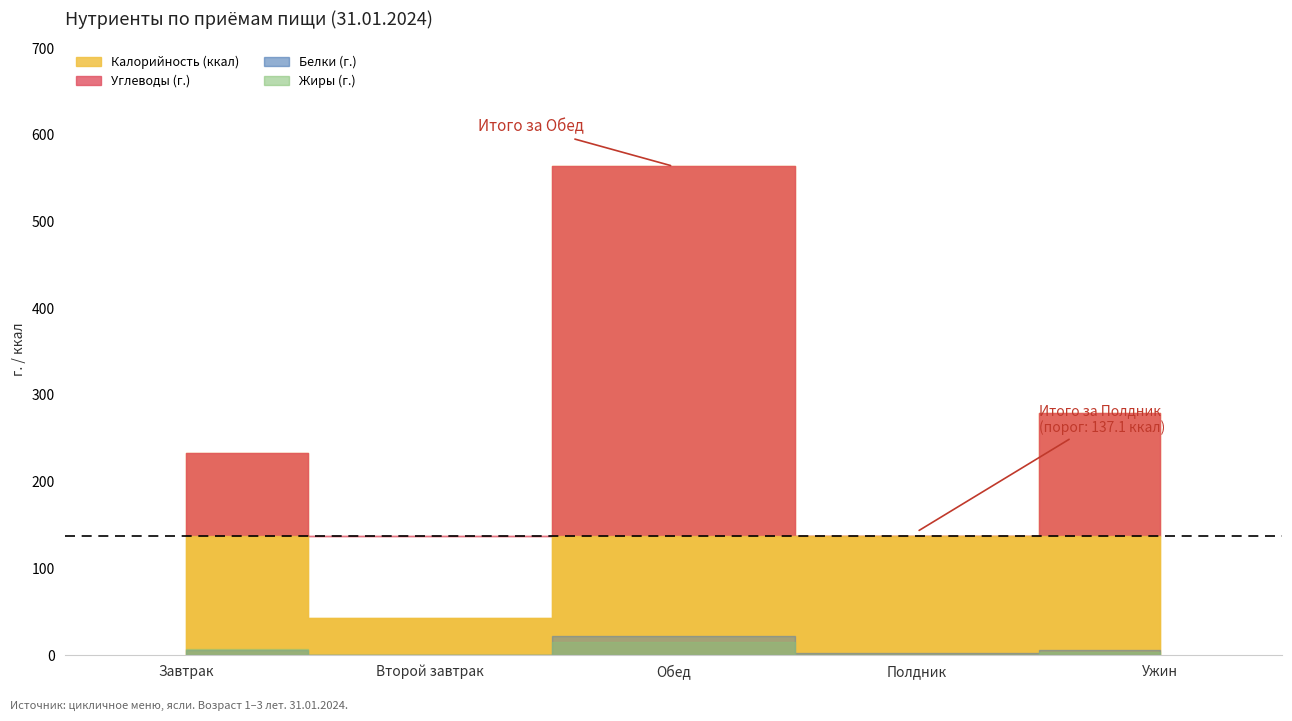

True or false: Углеводы and Калорийность cross at least once.

False